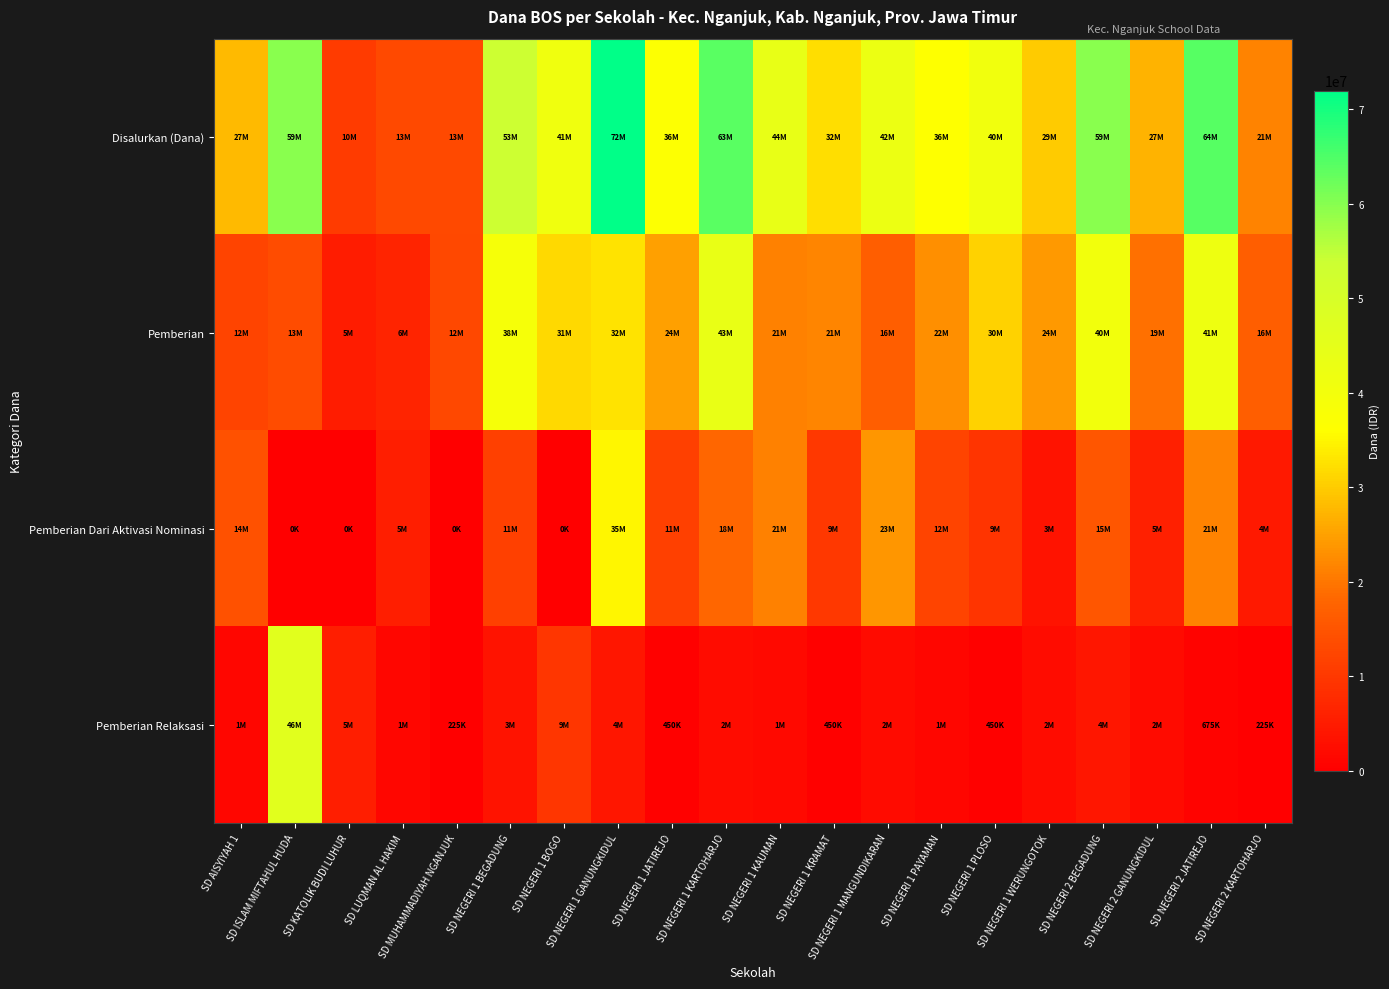

Reading left to right, extract all data points from this chart.

Disalurkan (Dana): SD AISYIYAH 1=27900000	SD ISLAM MIFTAHUL HUDA=59850000	SD KATOLIK BUDI LUHUR=10575000	SD LUQMAN AL HAKIM=13050000	SD MUHAMMADIYAH NGANJUK=13050000	SD NEGERI 1 BEGADUNG=53550000	SD NEGERI 1 BOGO=41175000	SD NEGERI 1 GANUNGKIDUL=72000000	SD NEGERI 1 JATIREJO=36675000	SD NEGERI 1 KARTOHARJO=63900000	SD NEGERI 1 KAUMAN=44100000	SD NEGERI 1 KRAMAT=32175000	SD NEGERI 1 MANGUNDIKARAN=42525000	SD NEGERI 1 PAYAMAN=36225000	SD NEGERI 1 PLOSO=40725000	SD NEGERI 1 WERUNGOTOK=29925000	SD NEGERI 2 BEGADUNG=59625000	SD NEGERI 2 GANUNGKIDUL=27225000	SD NEGERI 2 JATIREJO=64125000	SD NEGERI 2 KARTOHARJO=21375000
Pemberian: SD AISYIYAH 1=12150000	SD ISLAM MIFTAHUL HUDA=13500000	SD KATOLIK BUDI LUHUR=5175000	SD LUQMAN AL HAKIM=6525000	SD MUHAMMADIYAH NGANJUK=12825000	SD NEGERI 1 BEGADUNG=38925000	SD NEGERI 1 BOGO=31500000	SD NEGERI 1 GANUNGKIDUL=32850000	SD NEGERI 1 JATIREJO=24975000	SD NEGERI 1 KARTOHARJO=43425000	SD NEGERI 1 KAUMAN=21150000	SD NEGERI 1 KRAMAT=21825000	SD NEGERI 1 MANGUNDIKARAN=16650000	SD NEGERI 1 PAYAMAN=22950000	SD NEGERI 1 PLOSO=30825000	SD NEGERI 1 WERUNGOTOK=24075000	SD NEGERI 2 BEGADUNG=40275000	SD NEGERI 2 GANUNGKIDUL=19350000	SD NEGERI 2 JATIREJO=41850000	SD NEGERI 2 KARTOHARJO=16650000
Pemberian Dari Aktivasi Nominasi: SD AISYIYAH 1=14400000	SD ISLAM MIFTAHUL HUDA=0	SD KATOLIK BUDI LUHUR=0	SD LUQMAN AL HAKIM=5400000	SD MUHAMMADIYAH NGANJUK=0	SD NEGERI 1 BEGADUNG=11250000	SD NEGERI 1 BOGO=0	SD NEGERI 1 GANUNGKIDUL=35100000	SD NEGERI 1 JATIREJO=11250000	SD NEGERI 1 KARTOHARJO=18225000	SD NEGERI 1 KAUMAN=21150000	SD NEGERI 1 KRAMAT=9900000	SD NEGERI 1 MANGUNDIKARAN=23850000	SD NEGERI 1 PAYAMAN=12150000	SD NEGERI 1 PLOSO=9450000	SD NEGERI 1 WERUNGOTOK=3600000	SD NEGERI 2 BEGADUNG=15300000	SD NEGERI 2 GANUNGKIDUL=5850000	SD NEGERI 2 JATIREJO=21600000	SD NEGERI 2 KARTOHARJO=4500000
Pemberian Relaksasi: SD AISYIYAH 1=1350000	SD ISLAM MIFTAHUL HUDA=46350000	SD KATOLIK BUDI LUHUR=5400000	SD LUQMAN AL HAKIM=1125000	SD MUHAMMADIYAH NGANJUK=225000	SD NEGERI 1 BEGADUNG=3375000	SD NEGERI 1 BOGO=9675000	SD NEGERI 1 GANUNGKIDUL=4050000	SD NEGERI 1 JATIREJO=450000	SD NEGERI 1 KARTOHARJO=2250000	SD NEGERI 1 KAUMAN=1800000	SD NEGERI 1 KRAMAT=450000	SD NEGERI 1 MANGUNDIKARAN=2025000	SD NEGERI 1 PAYAMAN=1125000	SD NEGERI 1 PLOSO=450000	SD NEGERI 1 WERUNGOTOK=2250000	SD NEGERI 2 BEGADUNG=4050000	SD NEGERI 2 GANUNGKIDUL=2025000	SD NEGERI 2 JATIREJO=675000	SD NEGERI 2 KARTOHARJO=225000